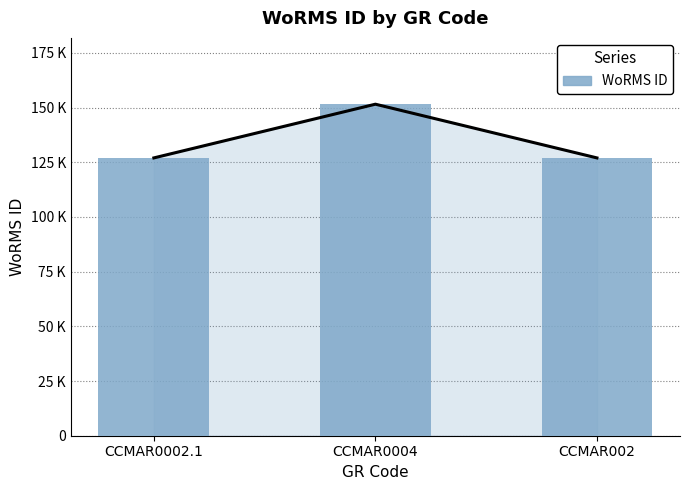

List the labels in order of value, smallest first.

CCMAR0002.1, CCMAR002, CCMAR0004